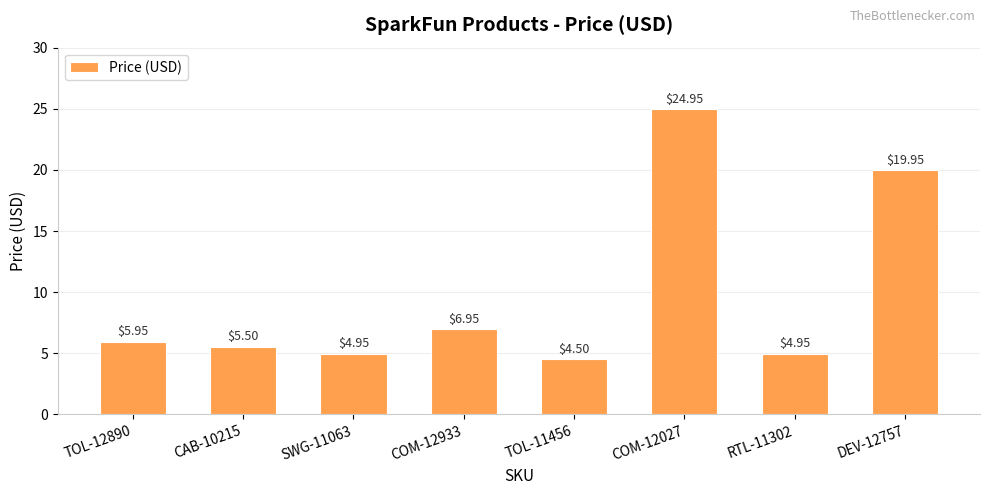

What is the label of the 3rd bar from the left?

SWG-11063